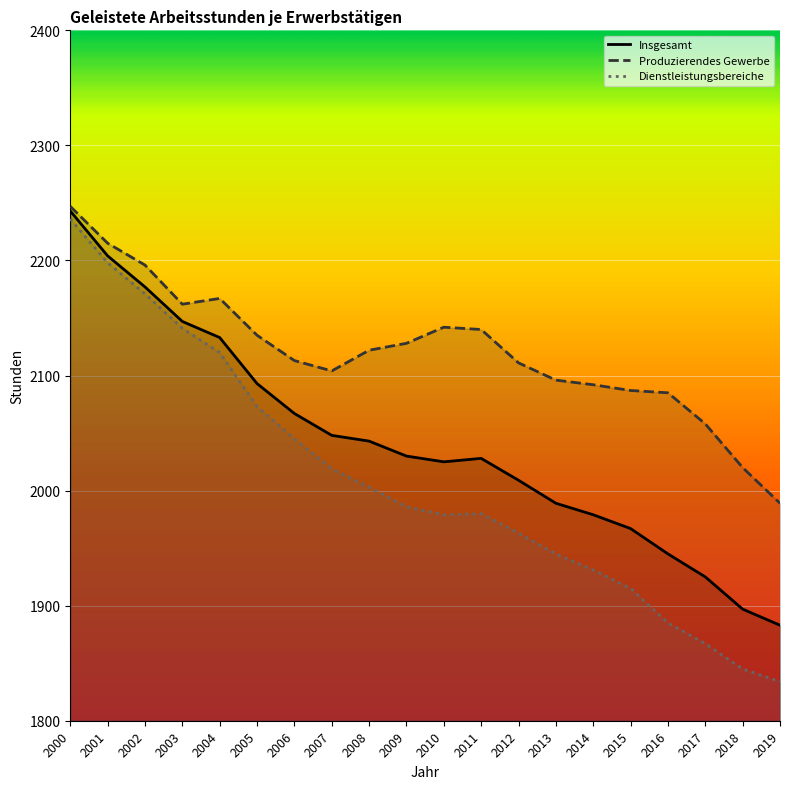

Count the number of data series in this chart.

3